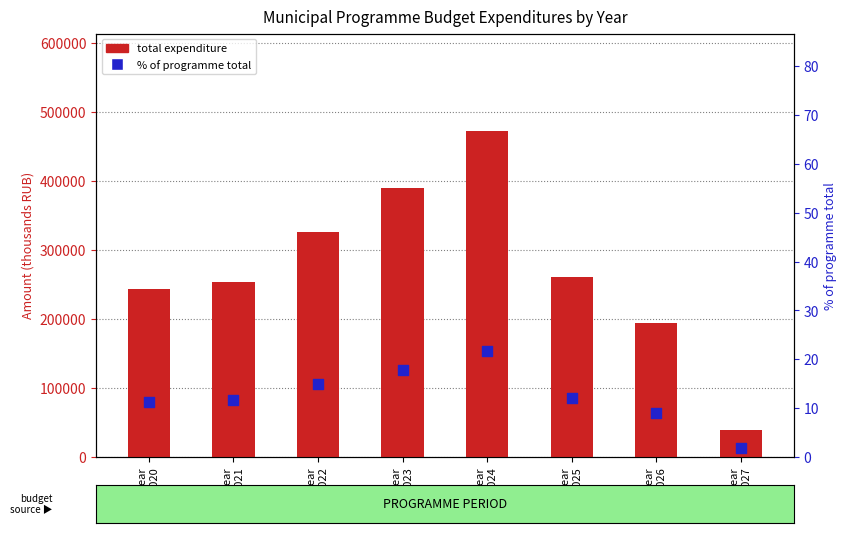

Which series has the largest Y range (max minus min)?

total expenditure